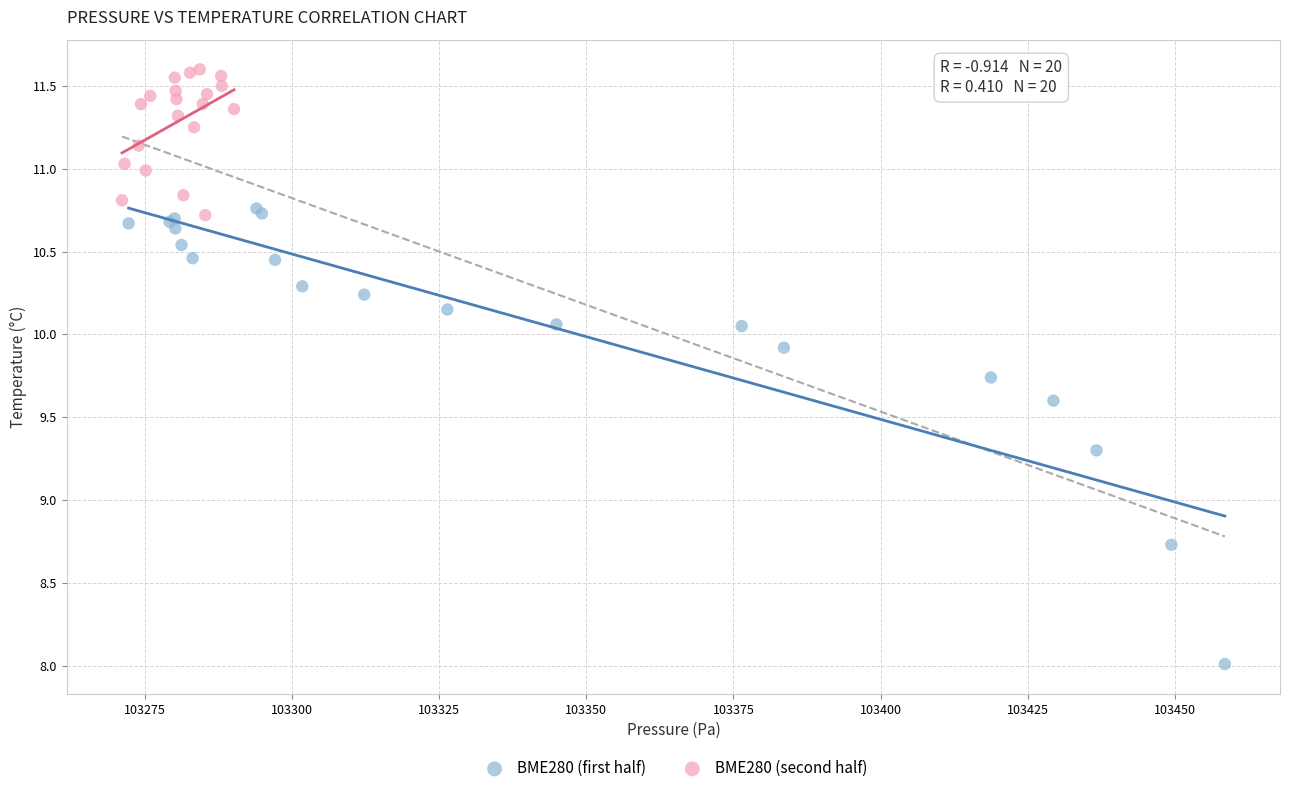

Which series contains the lowest Y value?

BME280 (first half)